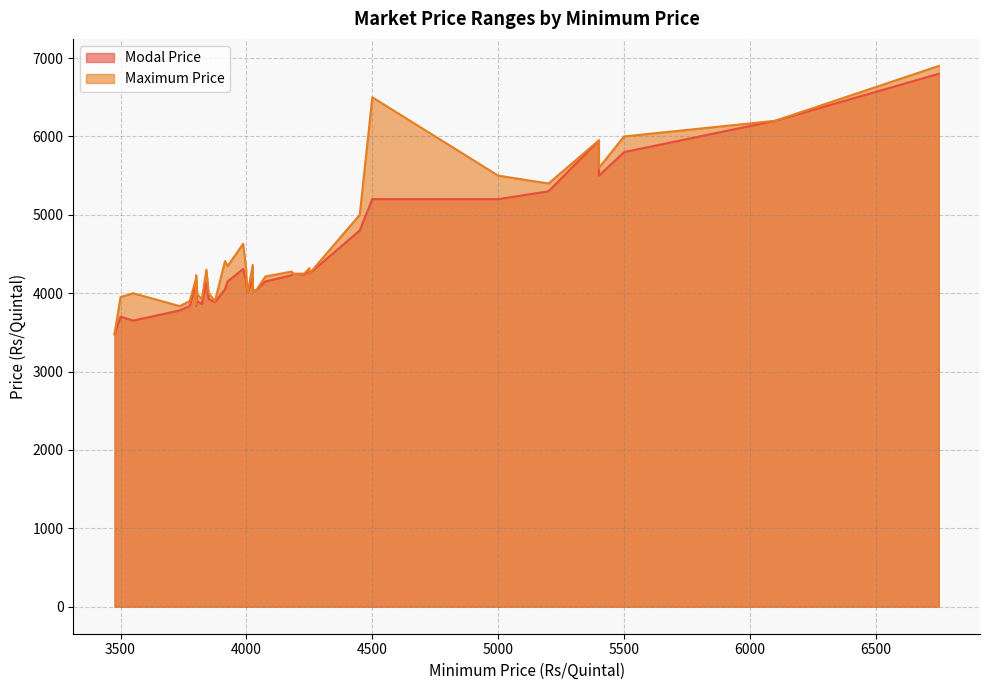

How many interior local peaks does the Maximum Price series have?

14